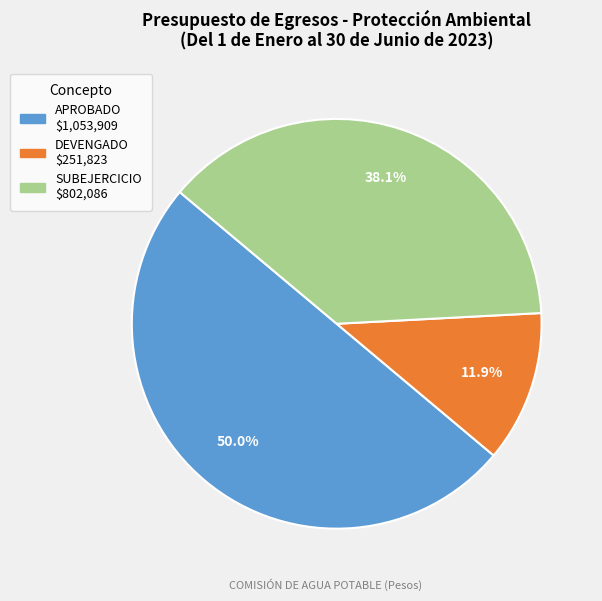

Rank the categories by value from lowest to highest.

DEVENGADO, SUBEJERCICIO, APROBADO